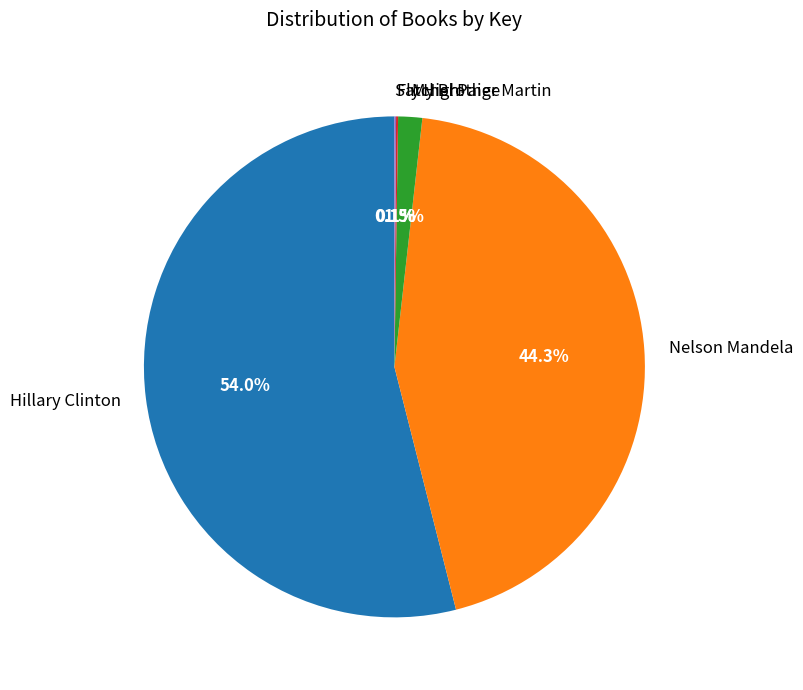

Between Nelson Mandela and My Brother Martin, which is larger?

Nelson Mandela